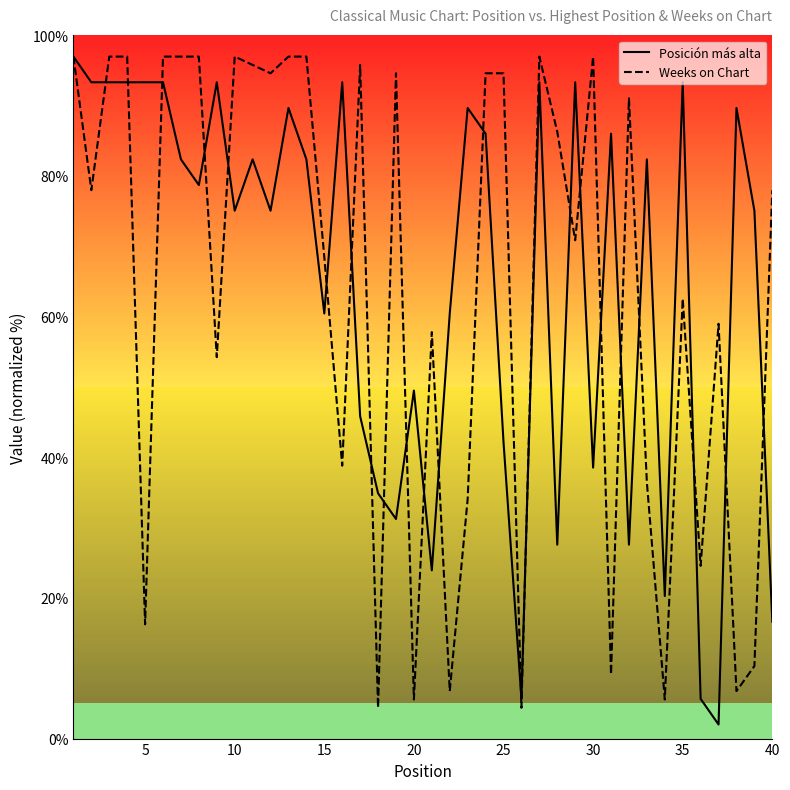

What is the greatest value displayed?

97.0